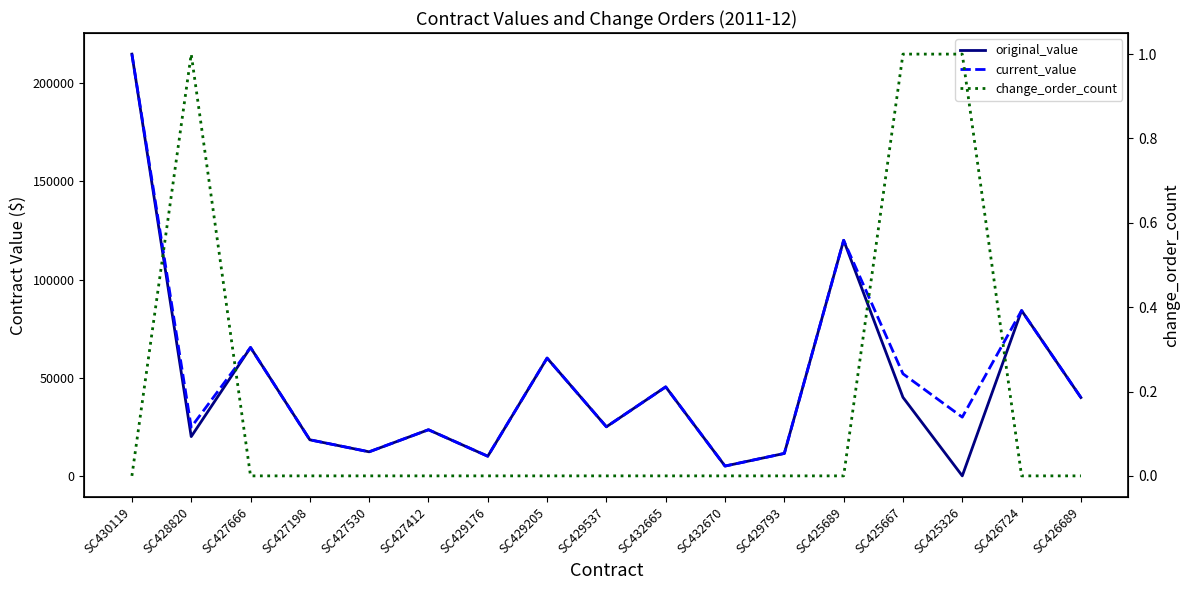

Between SC429205 and SC425667, which is larger?

SC429205